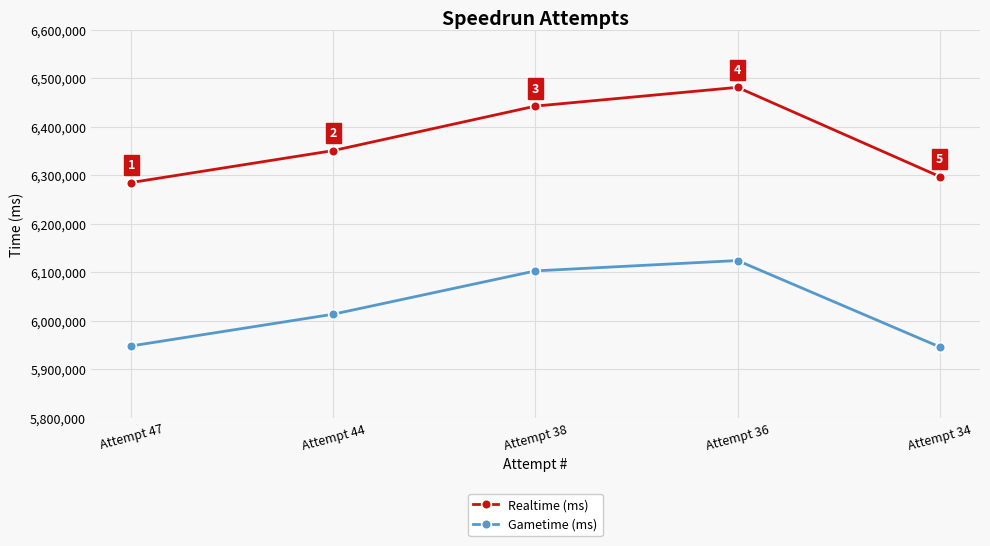

Is it true that Realtime (ms) equals 6481535 at Attempt 36?

True